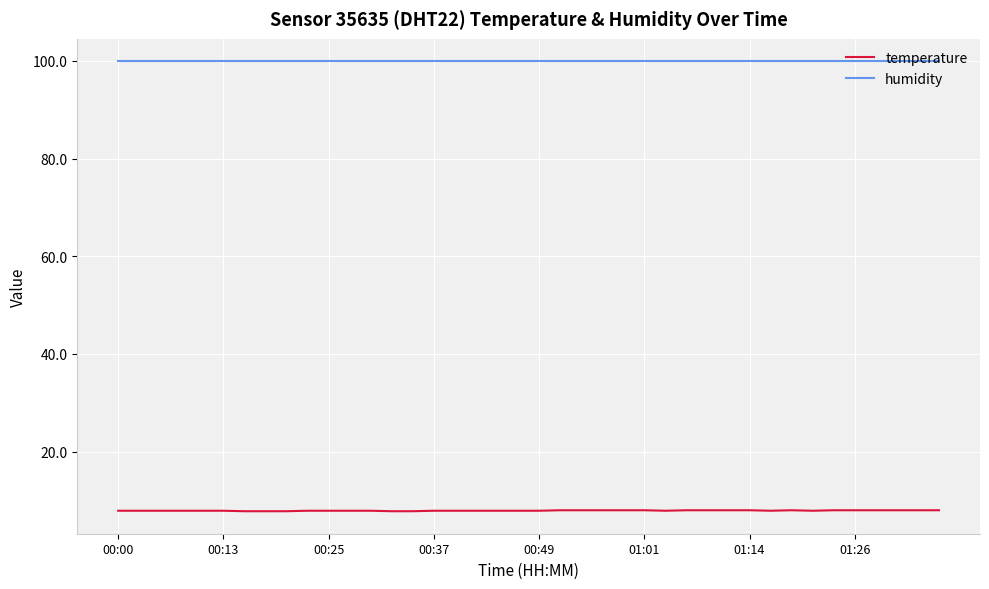

True or false: temperature and humidity intersect in this chart.

False